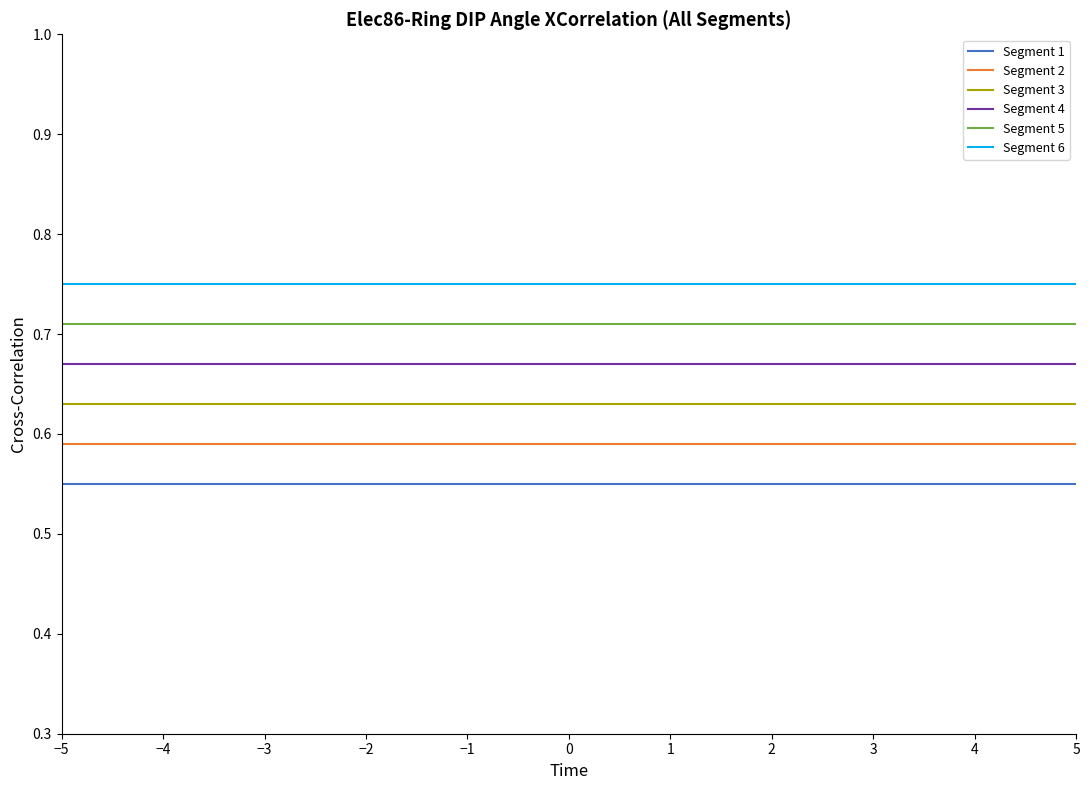

True or false: Segment 4 and Segment 5 cross at least once.

False